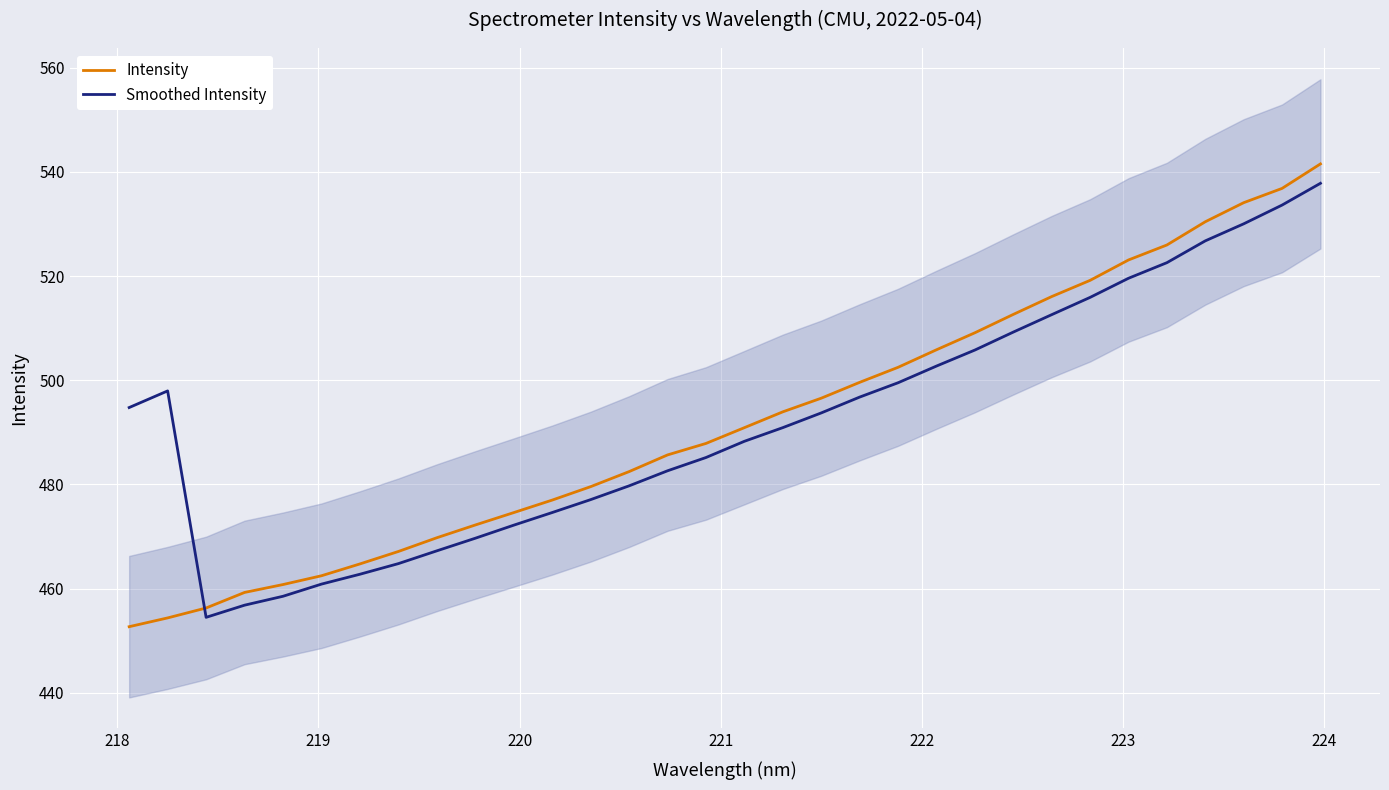

True or false: Smoothed Intensity and Intensity cross at least once.

True